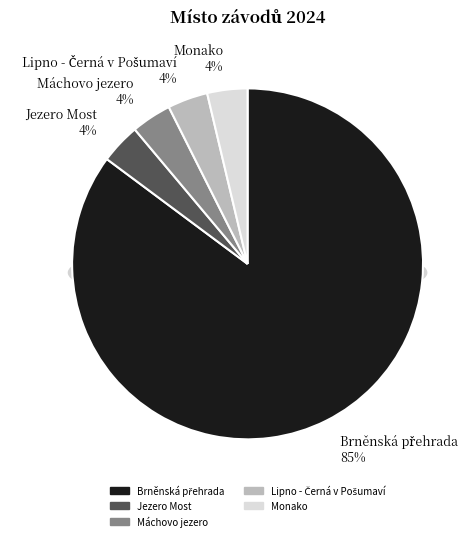

What percentage is the Lipno - Černá v Pošumaví slice, to the nearest percent?

4%